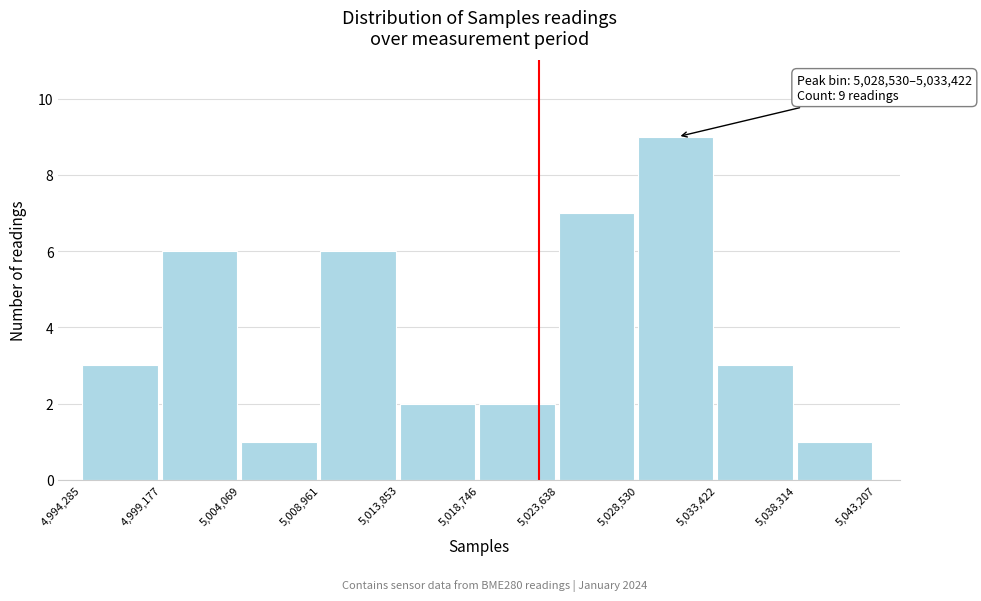

Which range on the x-axis has the tallest bar?

5,028,530 to 5,033,422